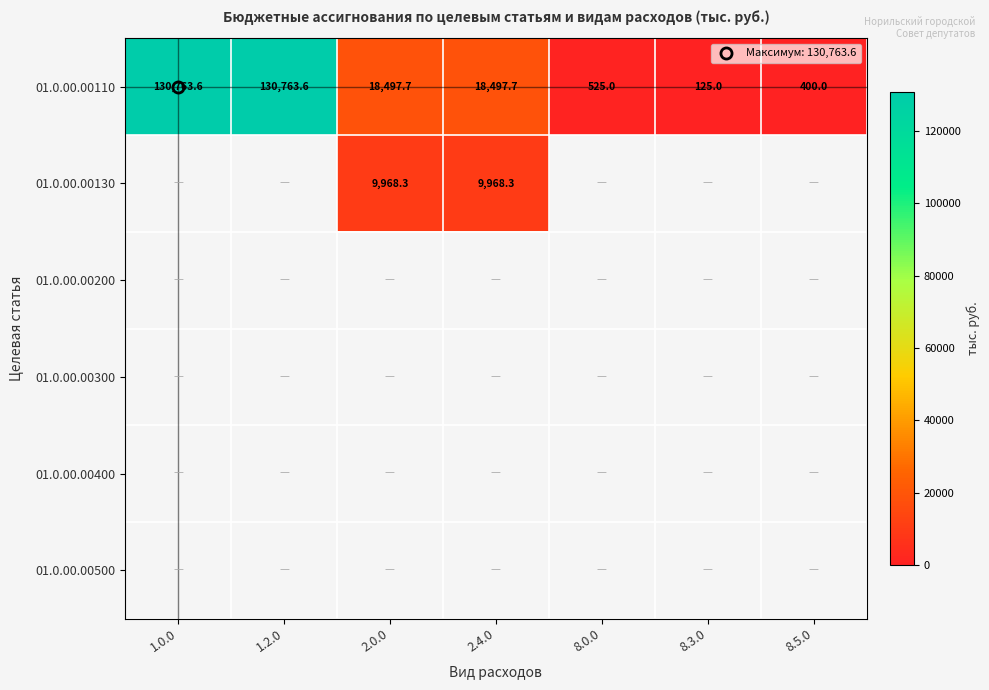

Which label corresponds to the largest value in the chart?

1.0.0